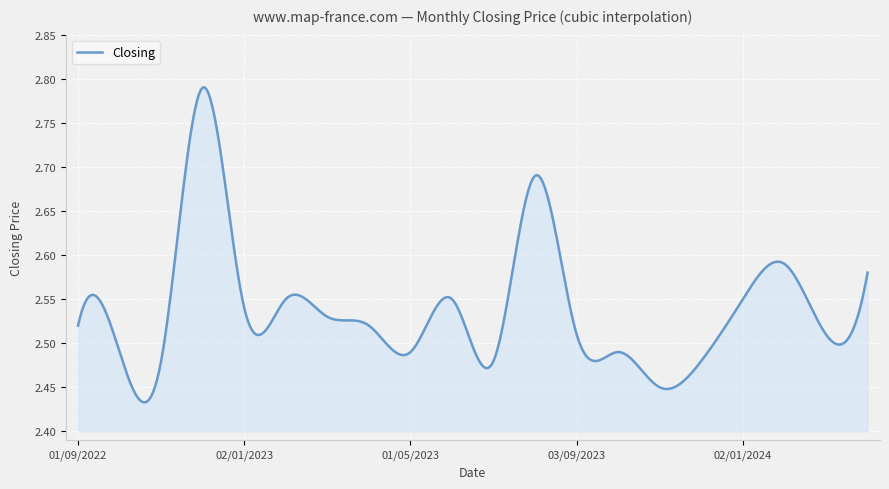

What is the difference between the maximum and minimum values?

0.4